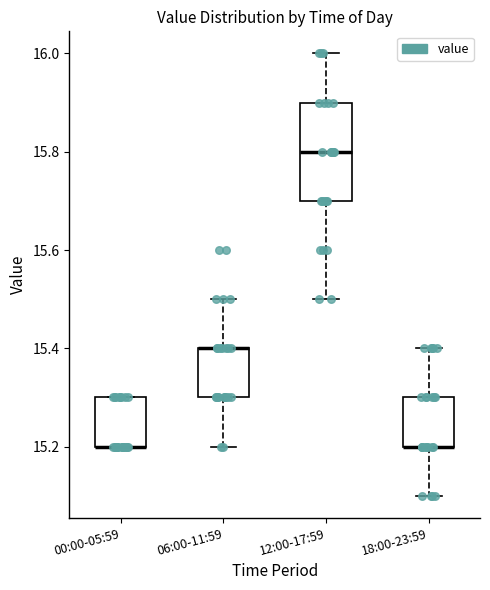

Where does the lower whisker of the box for 12:00-17:59 end on the y-axis? The values are not printed on the chart, so give them approximately, as read against the axis.

15.5